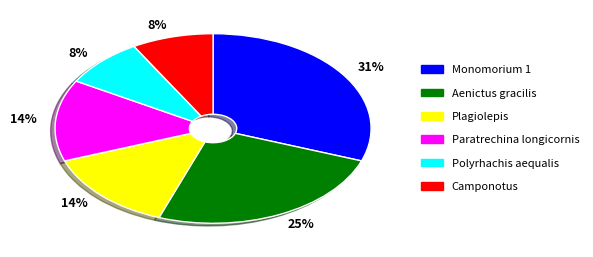

To the nearest percent, what is the average slice percentage?

17%